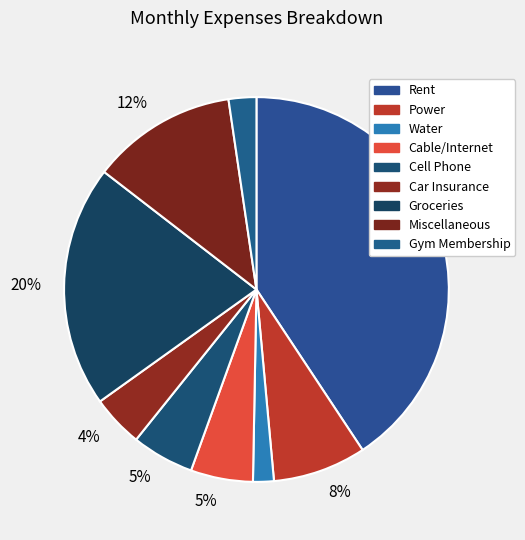

The Miscellaneous slice represents 12% of the pie. True or false?

True